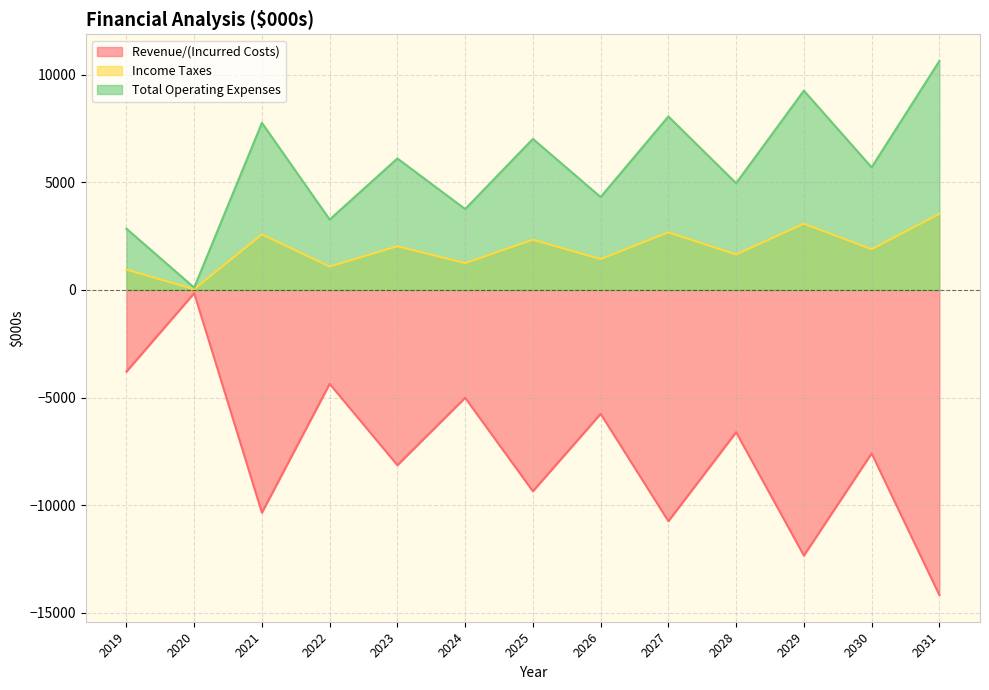

At which label is Total Operating Expenses closest to 5371?

2030